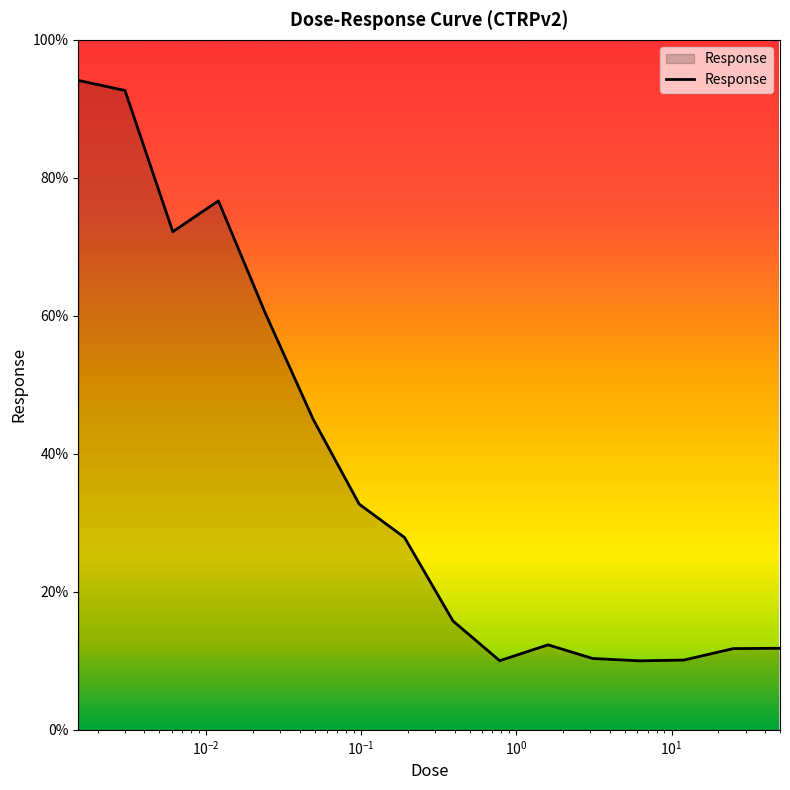

What is the maximum value shown in the chart?

94.1